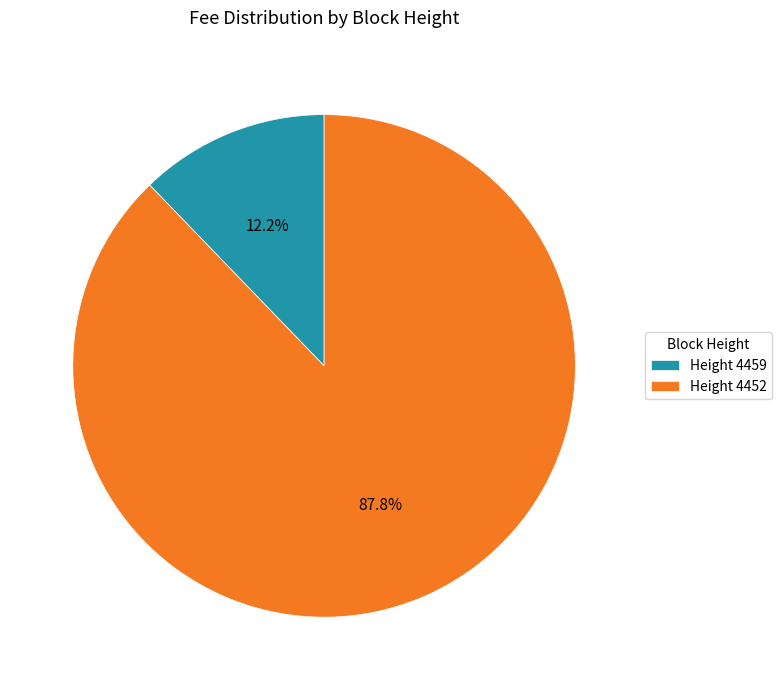

What percentage do Height 4452 and Height 4459 together represent?

100.0%